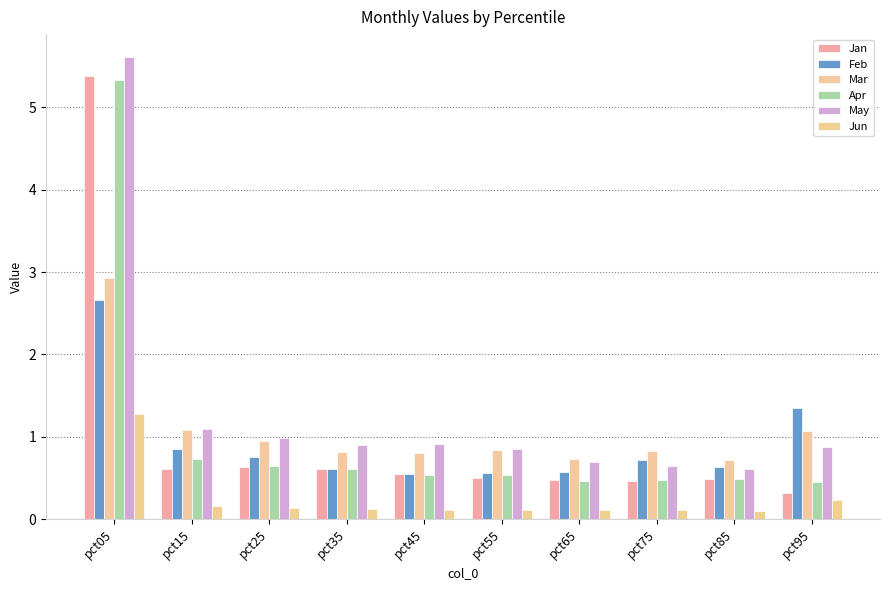

What is the maximum value for Mar?

2.9